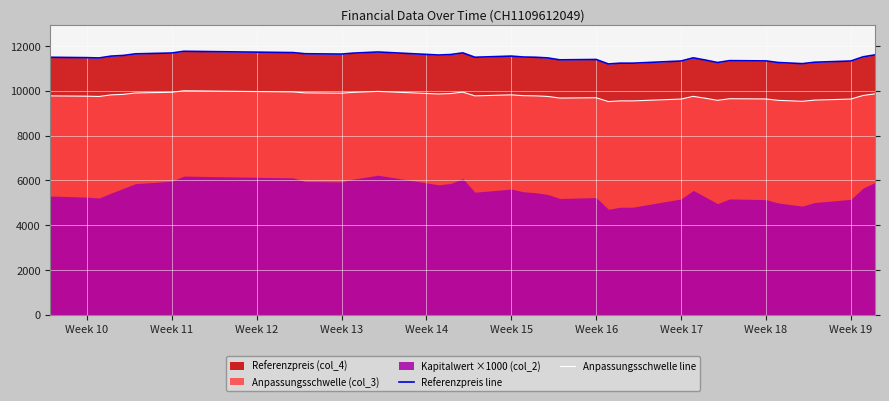

True or false: Referenzpreis line and Anpassungsschwelle line intersect in this chart.

False